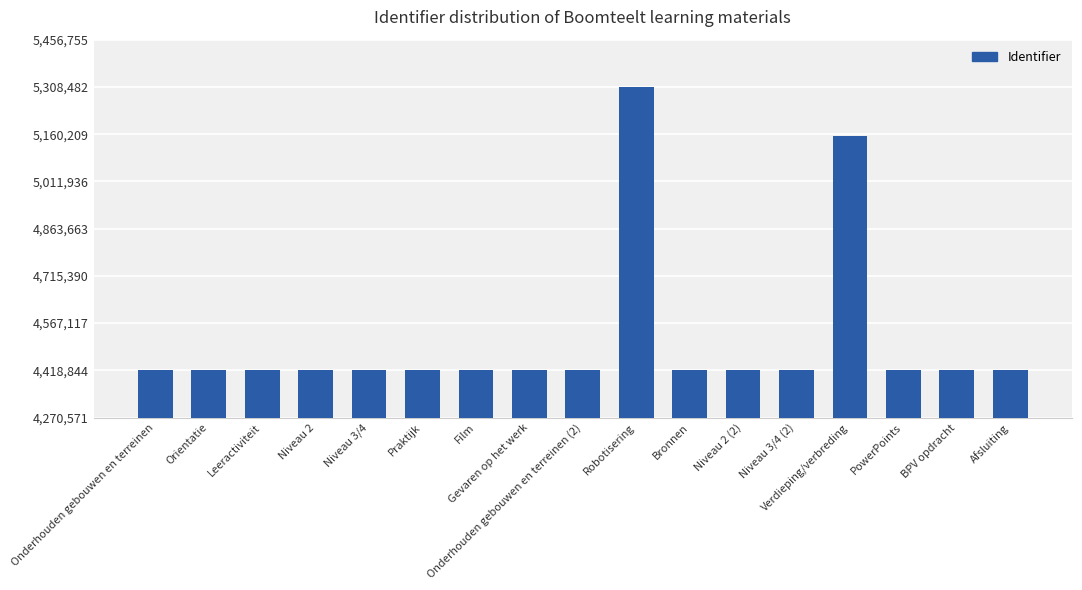

What is the sum of the values at Afsluiting and Onderhouden gebouwen en terreinen?

8837771